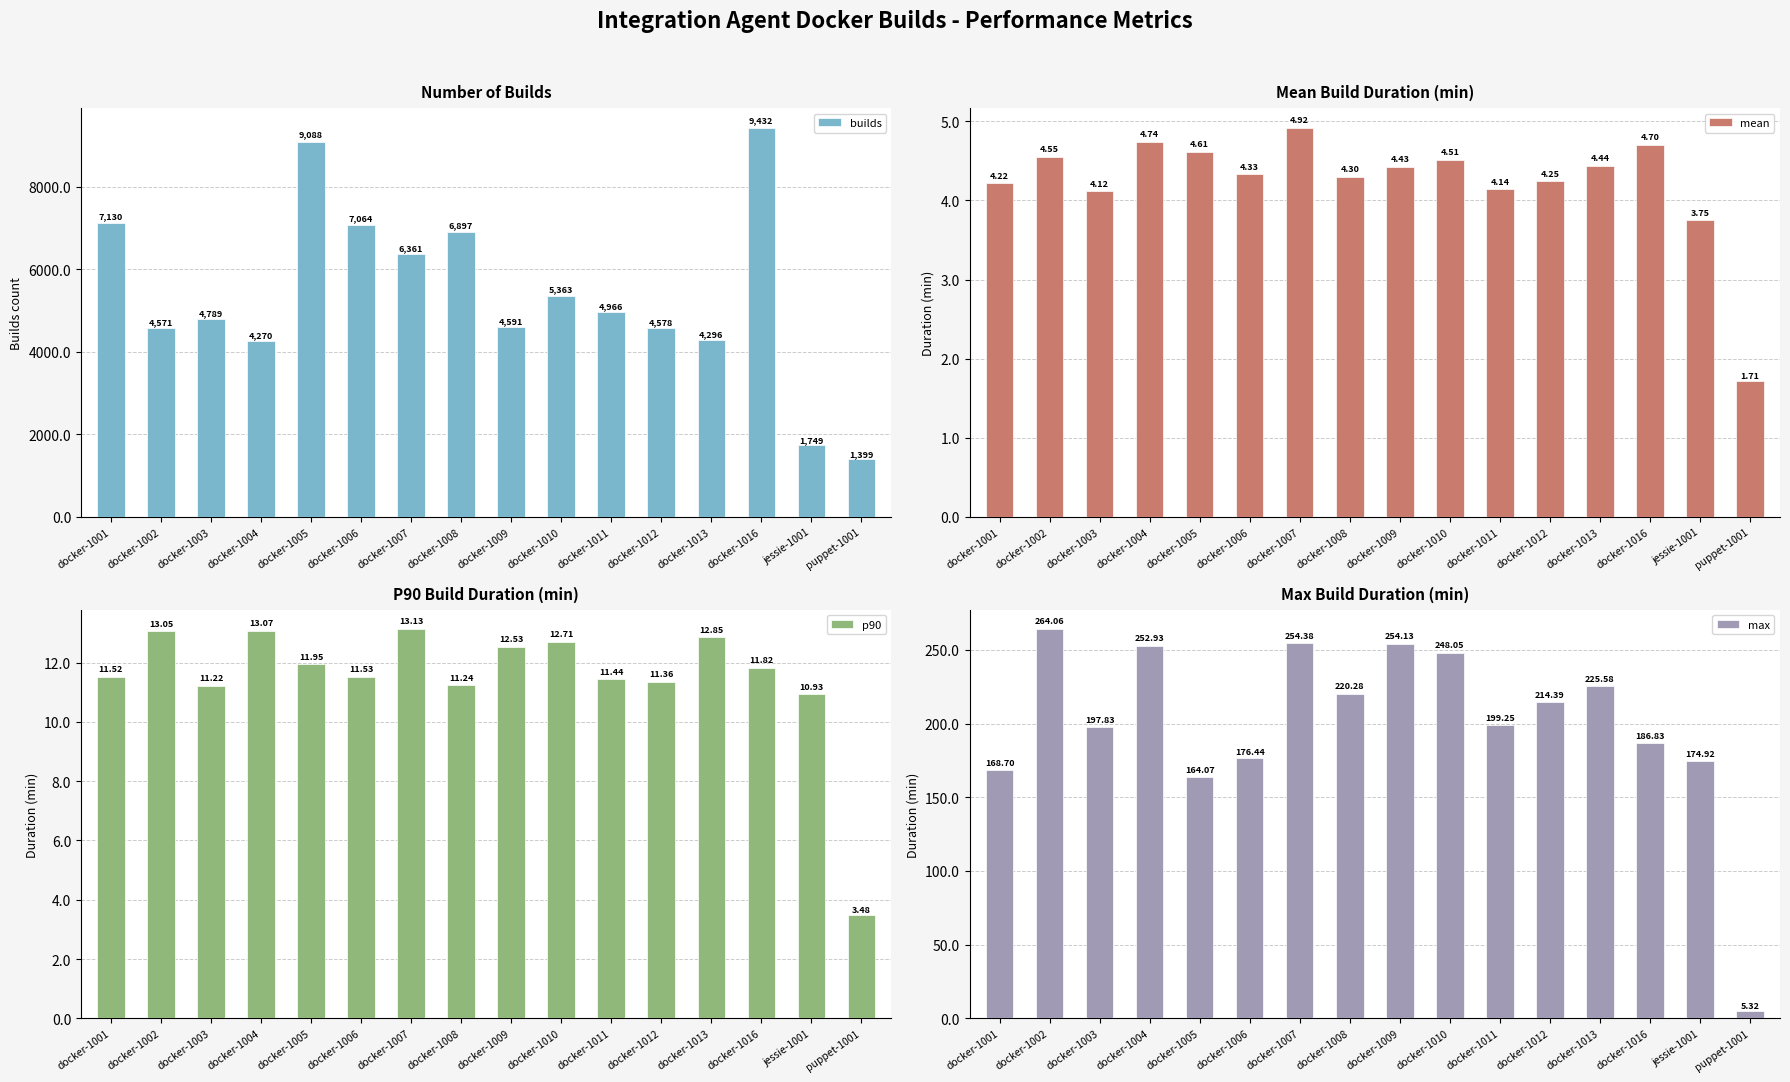

Which series has the widest spread of values?

builds